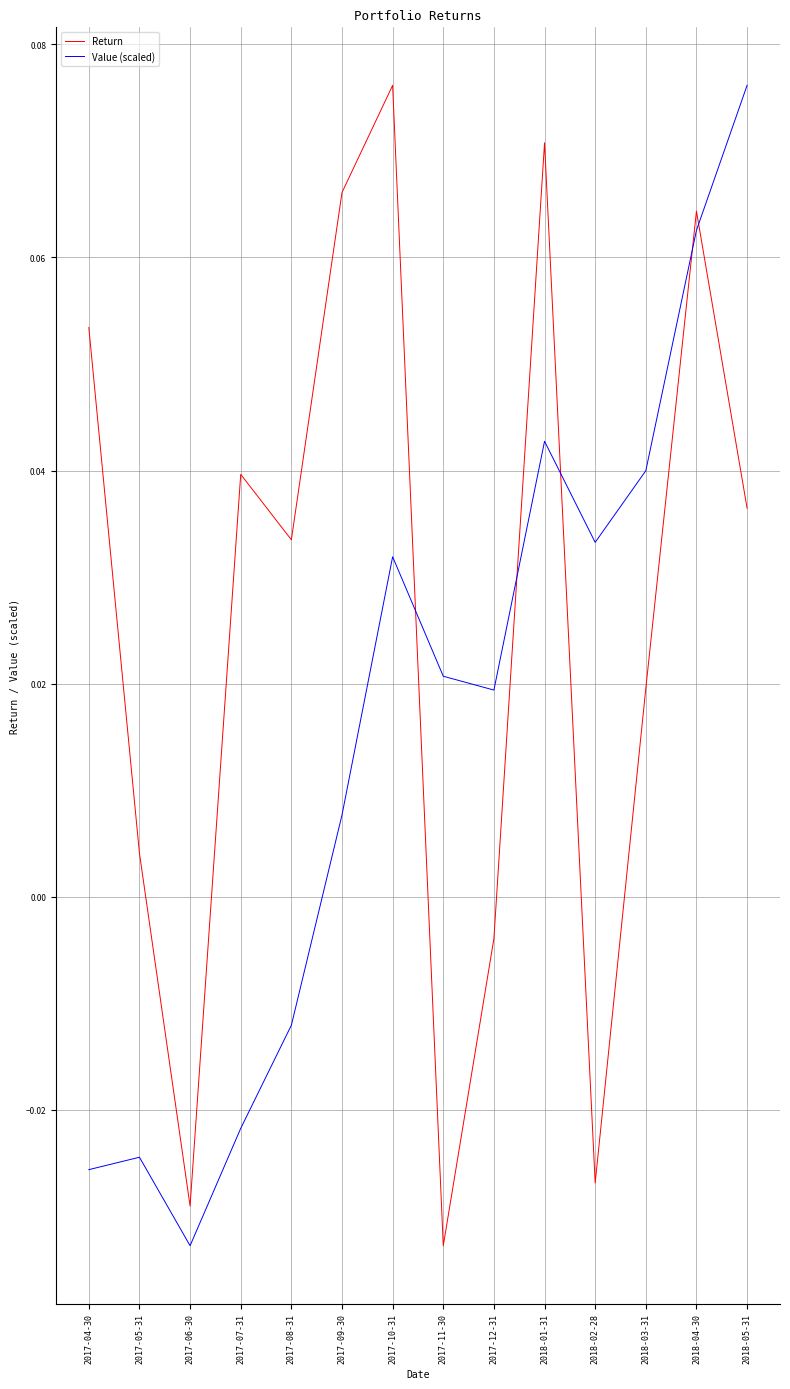

Between 2017-06-30 and 2017-10-31, which series saw the biggest shift?

Return